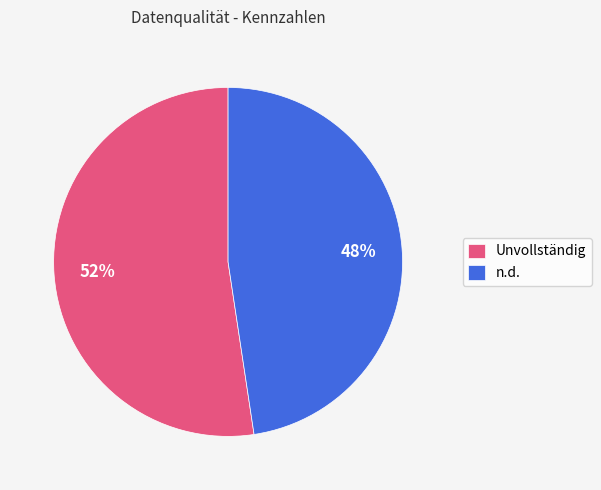

Do n.d. and Unvollständig together represent more than half of the pie?

Yes